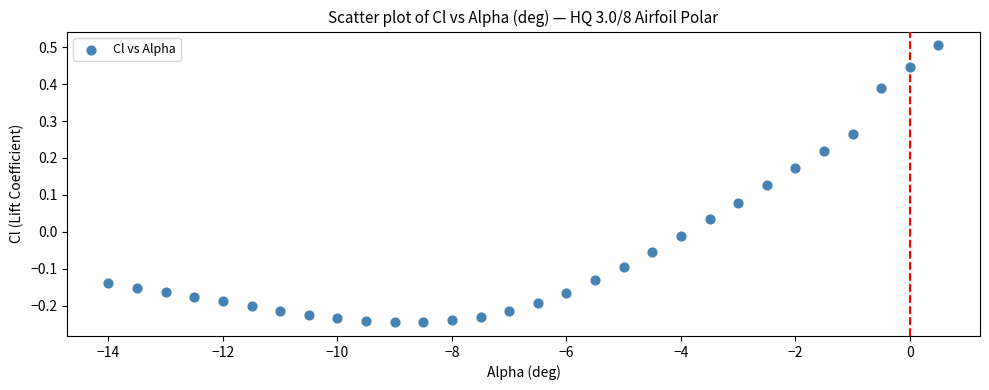

What is the range of X values (max minus min)?

14.5